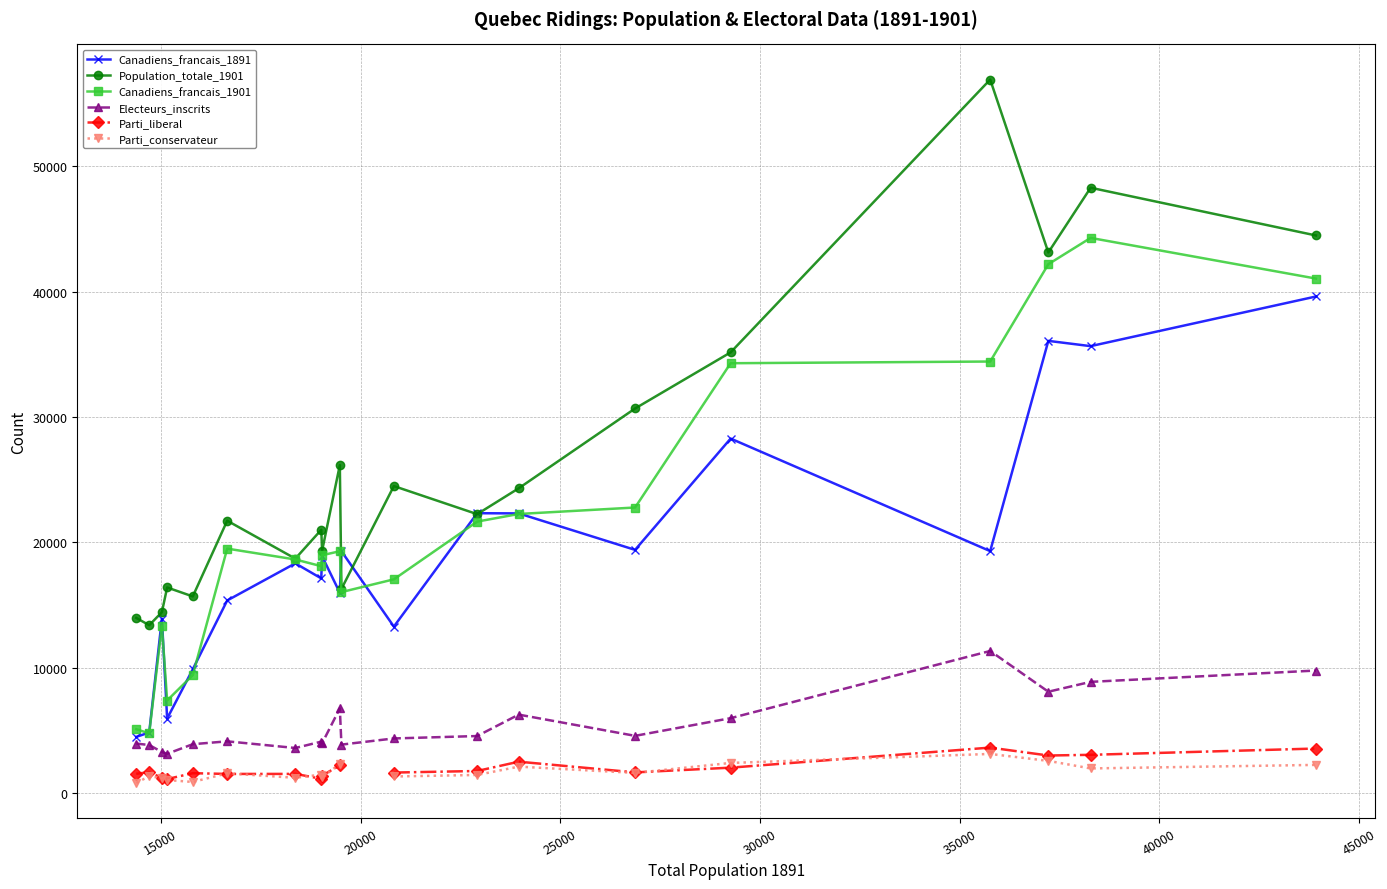

In Canadiens_francais_1891, how many points are higher than both neighbors (excluding endpoints)?

7